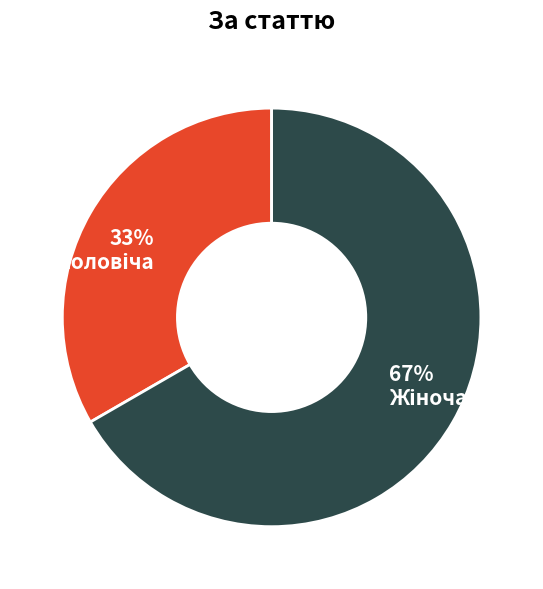

Is there any slice that represents more than half of the pie?

Yes